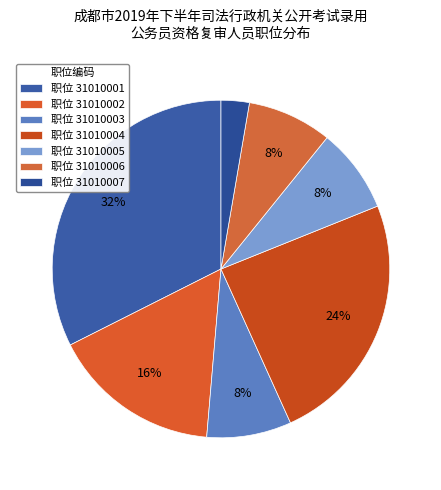

What is the largest slice in the pie chart?

职位 31010001